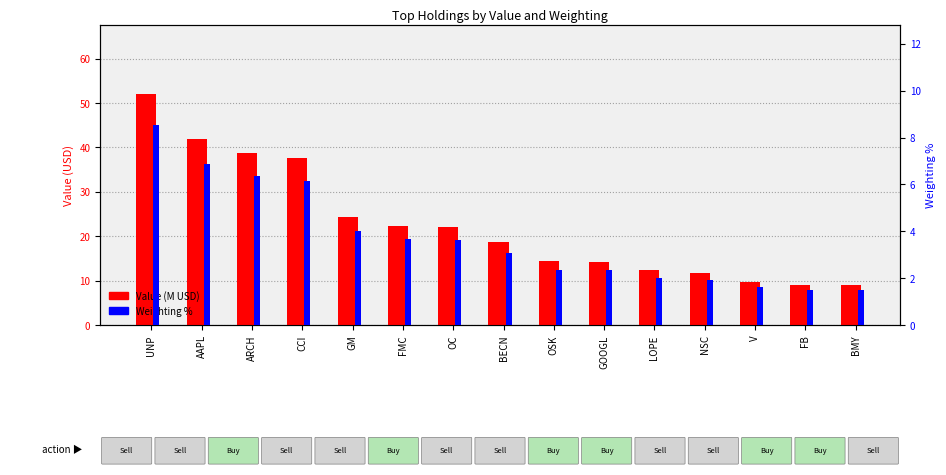

How many categories are shown in the chart?

15